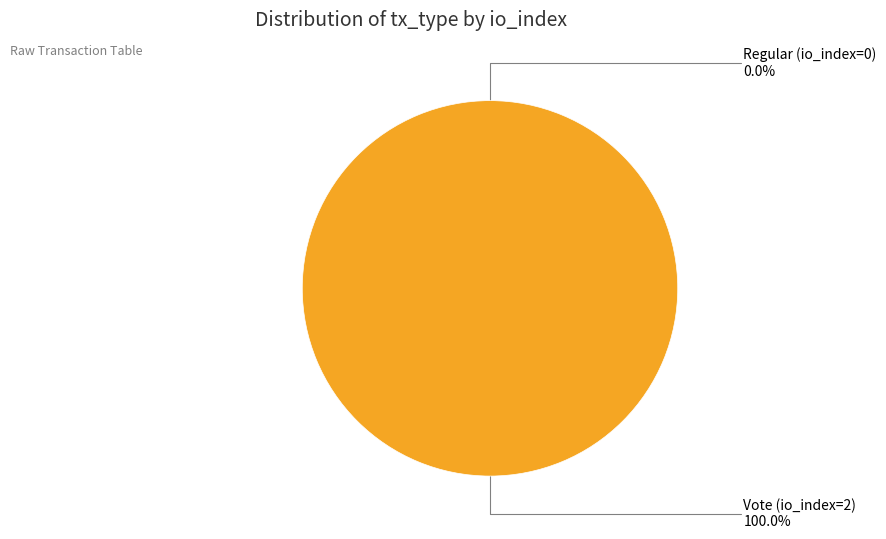

Rank the categories by value from highest to lowest.

Vote (io_index=2), Regular (io_index=0)